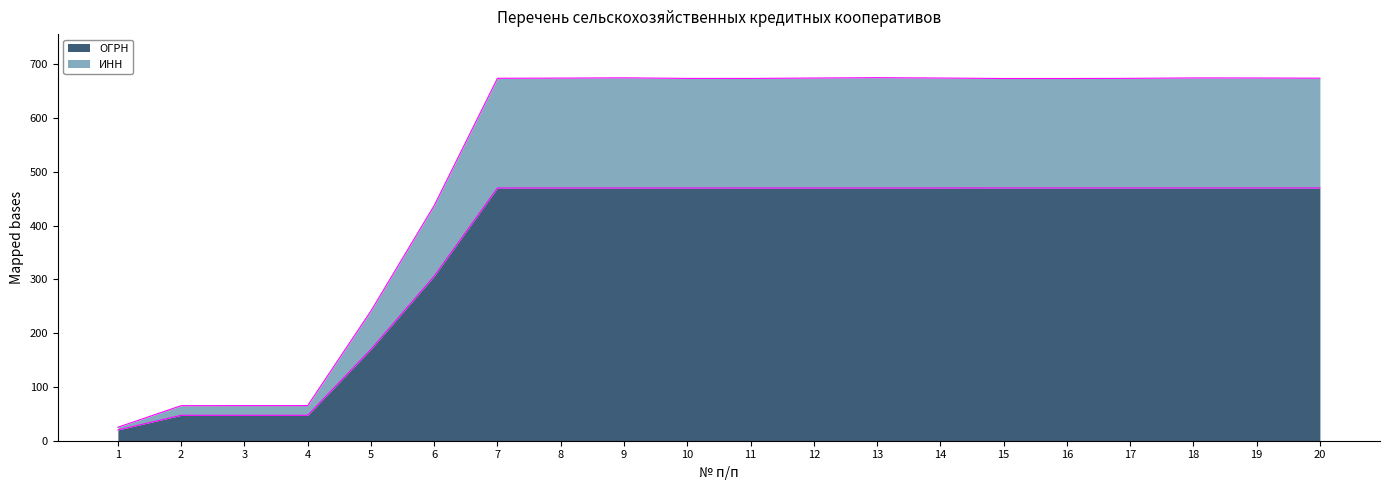

What is the minimum value for ОГРН?

20.0